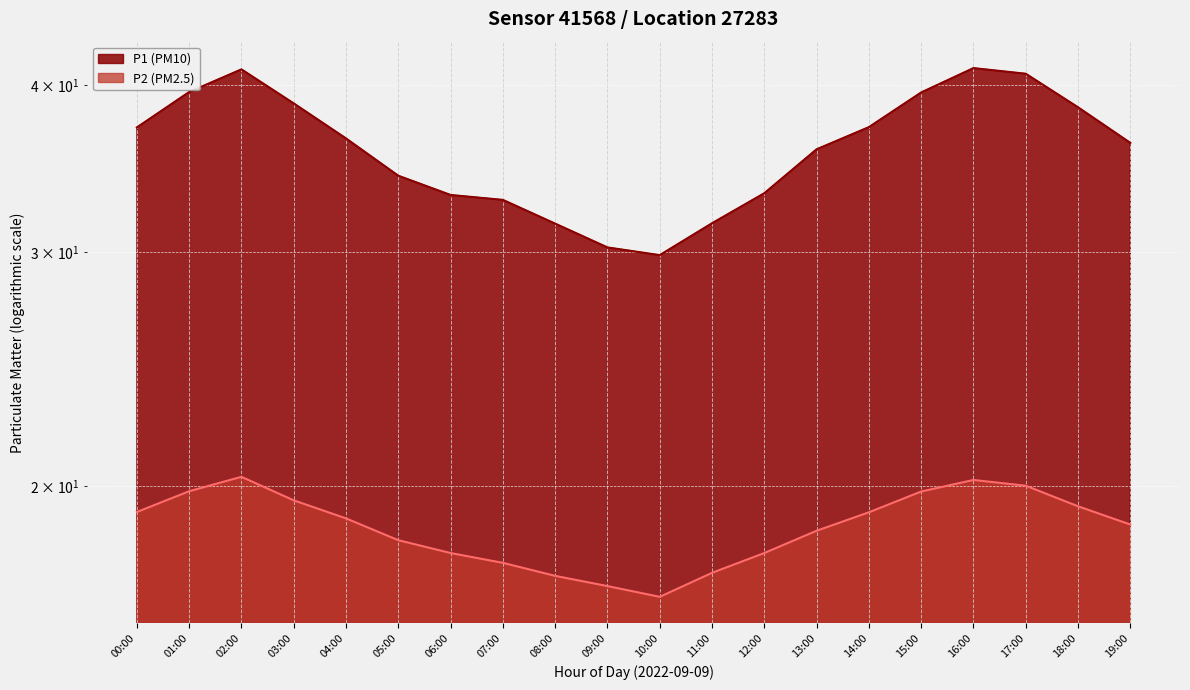

In P1, how many points are lower than both neighbors (excluding endpoints)?

1